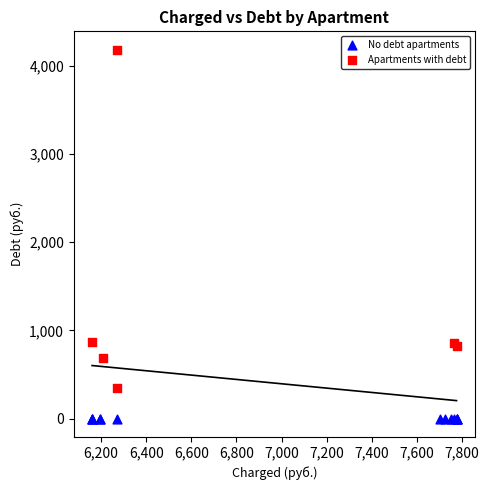

Which series contains the lowest Y value?

No debt apartments